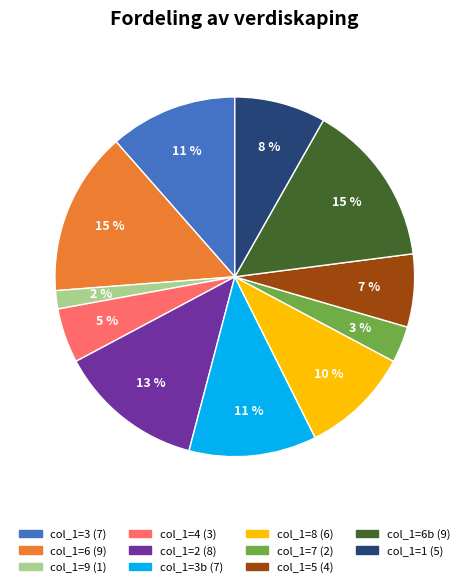

Is there a majority slice in this chart?

No